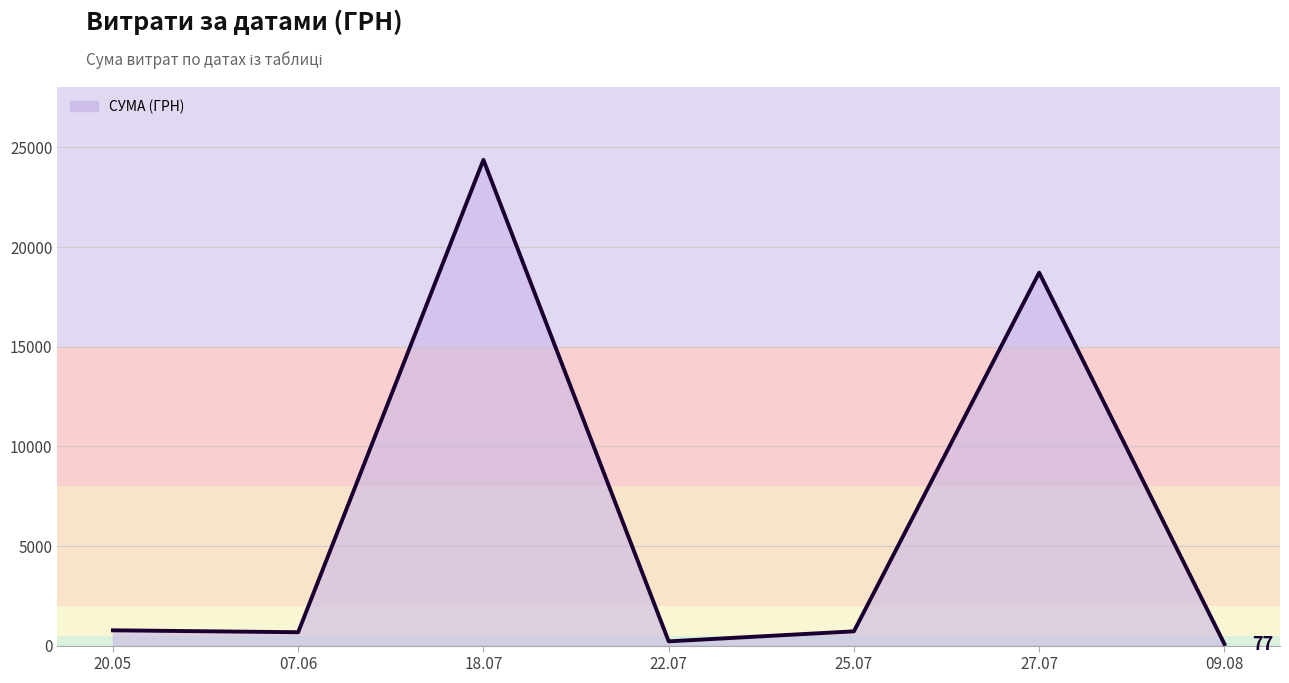

True or false: there are more than 2 points higher than both neighbors.

False